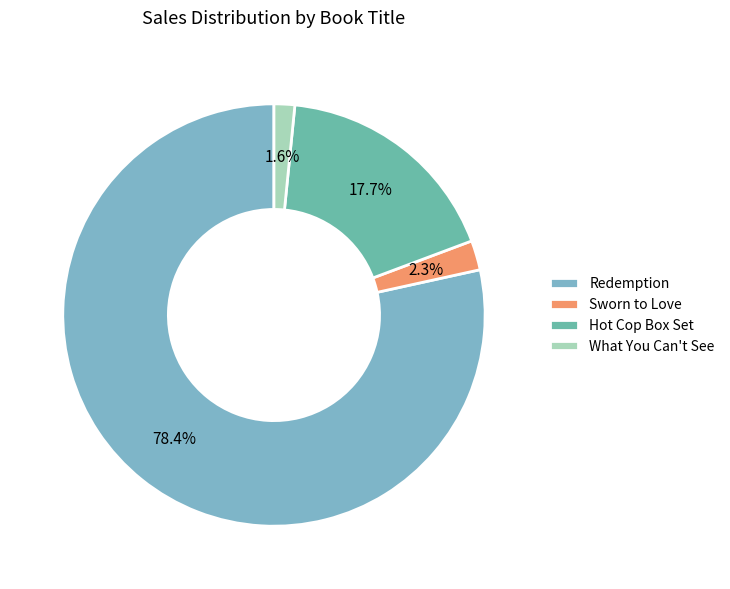

Do What You Can't See and Redemption together represent more than half of the pie?

Yes